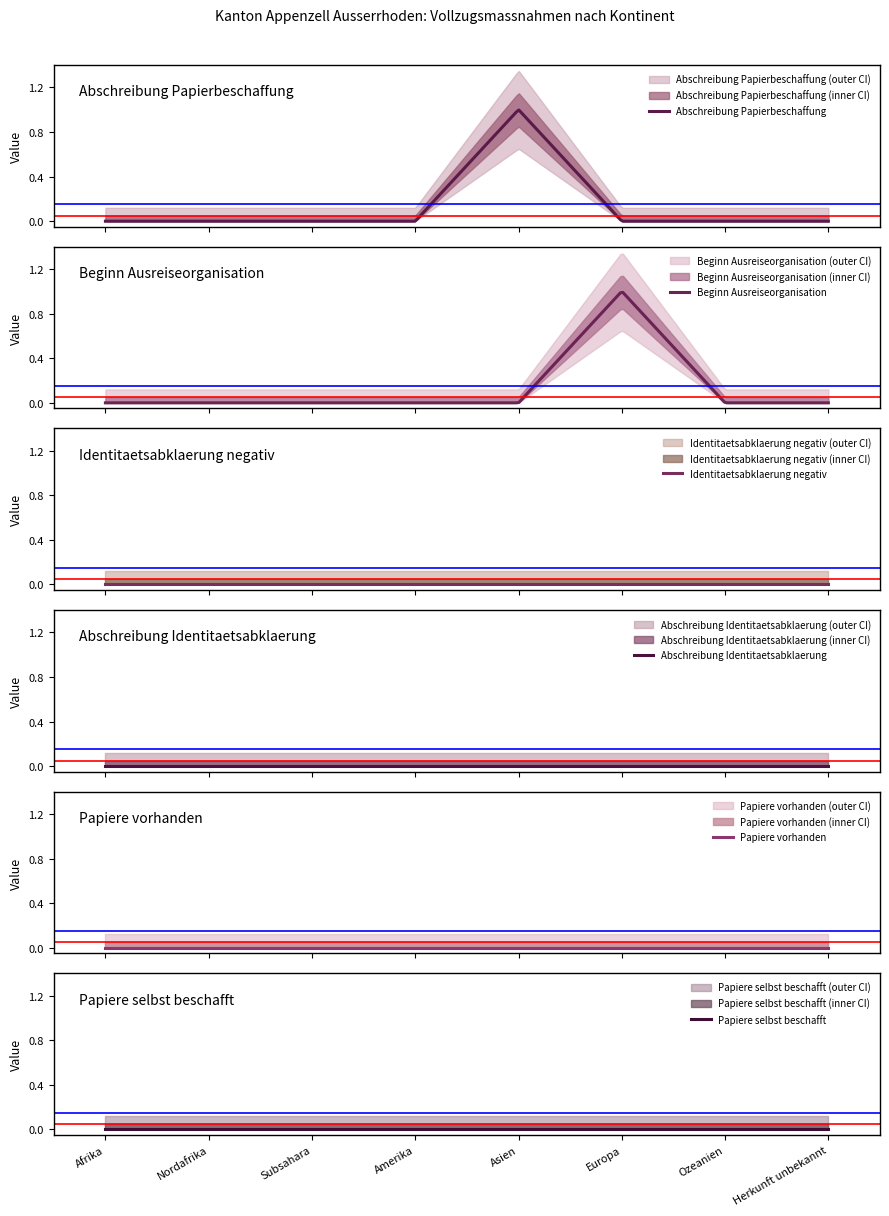

How many distinct data groups are displayed?

6